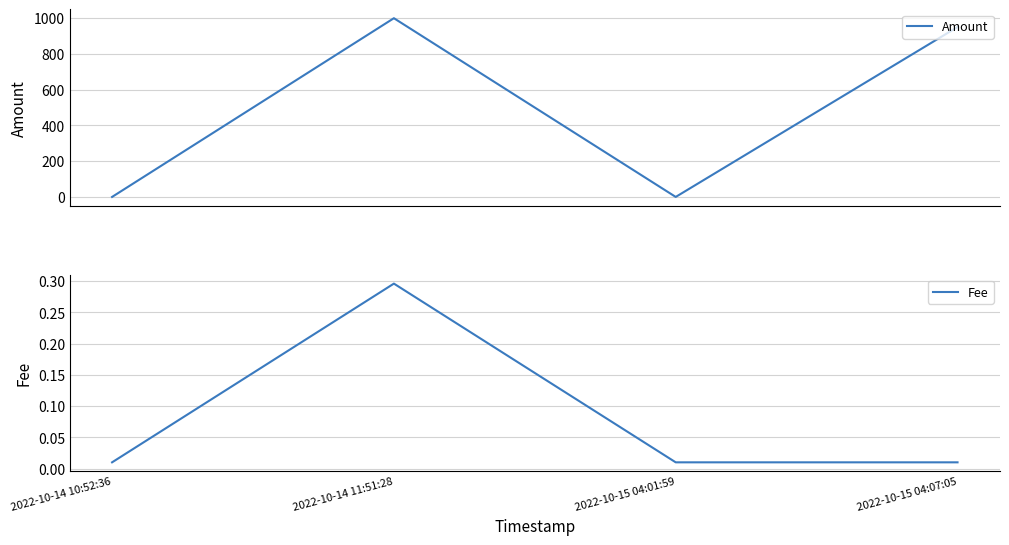

Rank the series at 2022-10-14 10:52:36 from highest to lowest value.

Fee, Amount